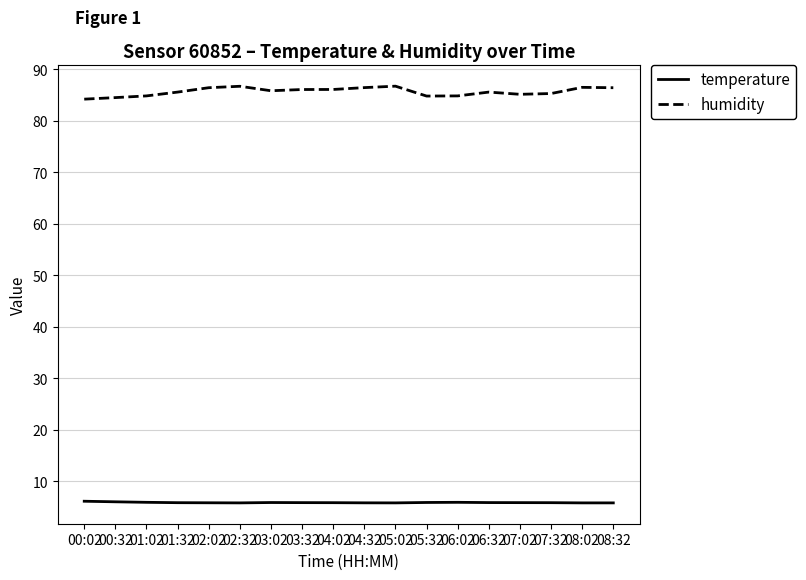

The temperature series shows 9.3 at 00:32. True or false?

False